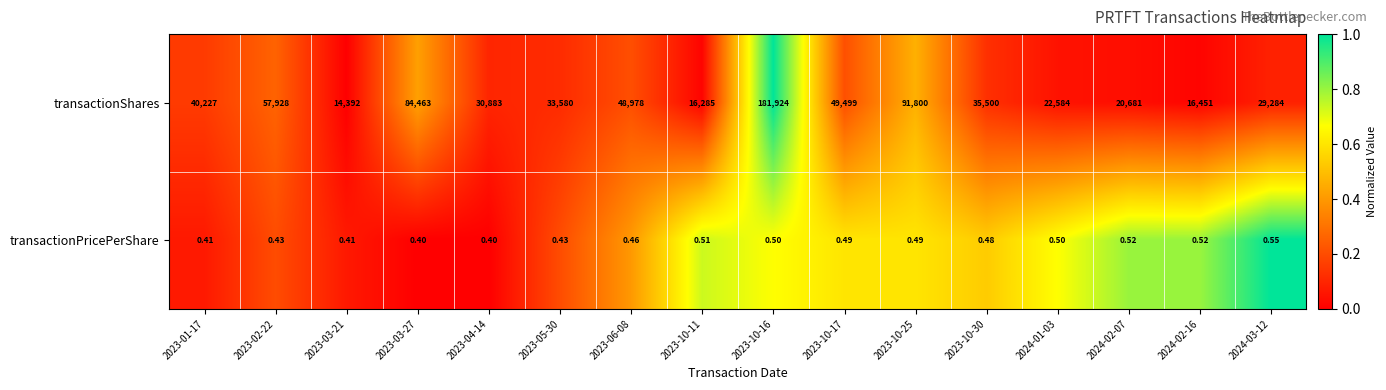

Rank the series by their maximum value, from lowest to highest.

transactionPricePerShare, transactionShares